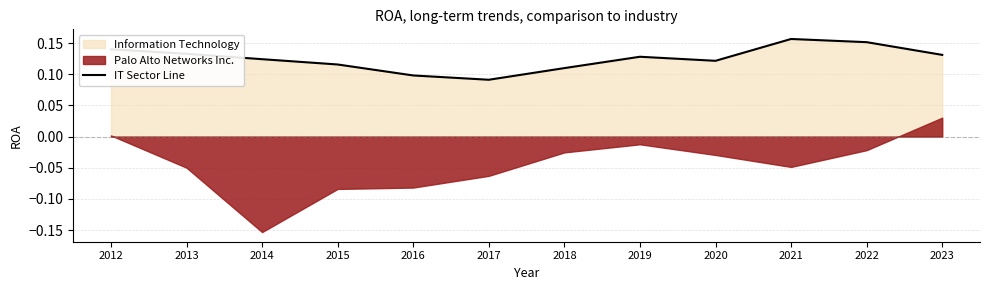

Rank the categories by value from highest to lowest.

2021, 2022, 2012, 2013, 2023, 2019, 2014, 2020, 2015, 2018, 2016, 2017